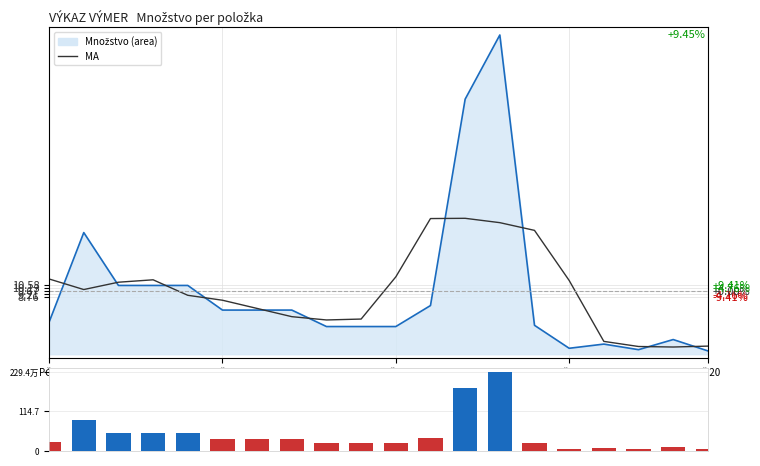

What is the label of the 10th bar from the right?

PČ 11